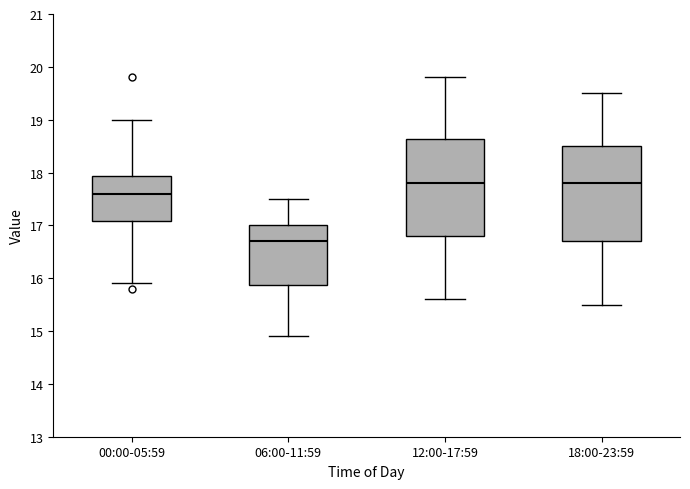

Where is the lower edge of the box for 00:00-05:59 on the y-axis? The values are not printed on the chart, so give them approximately, as read against the axis.

17.1